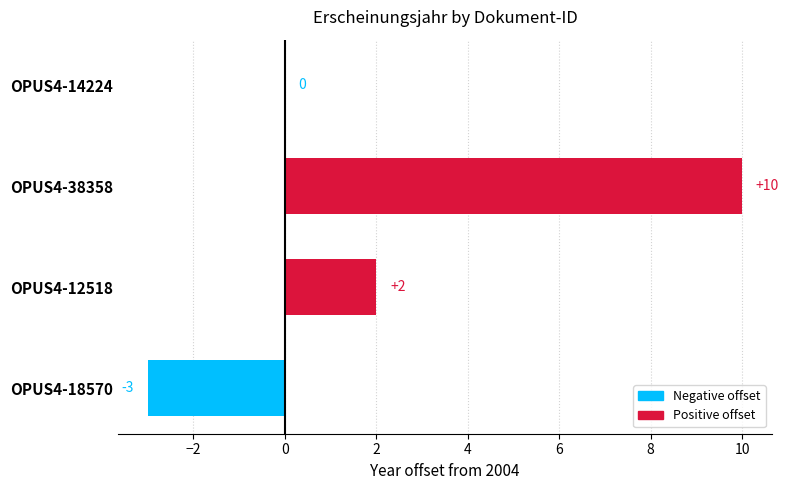

Reading top to bottom, list all the values displayed in this chart.

OPUS4-14224=0	OPUS4-38358=10	OPUS4-12518=2	OPUS4-18570=-3